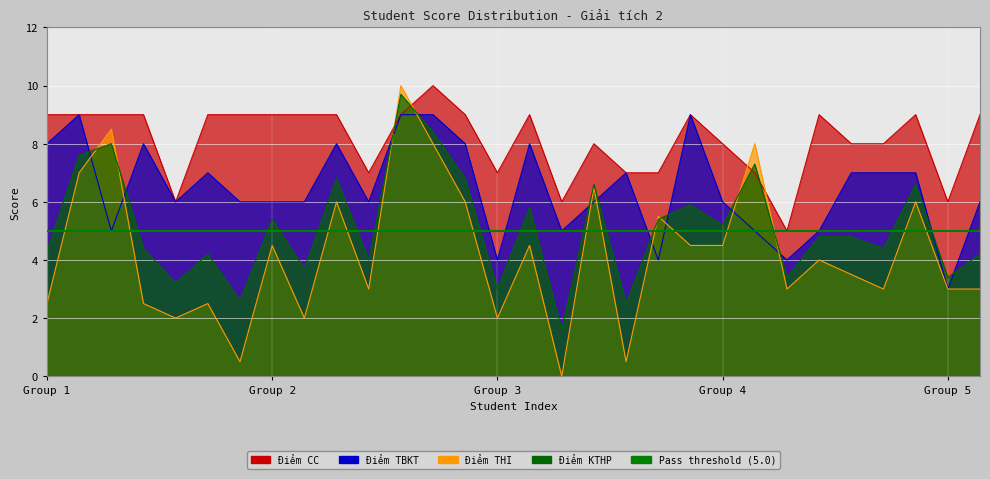

How many values in the Điểm THI series are below 4?

15